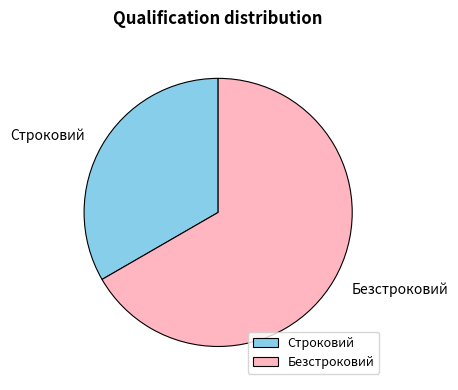

Between Безстроковий and Строковий, which is larger?

Безстроковий